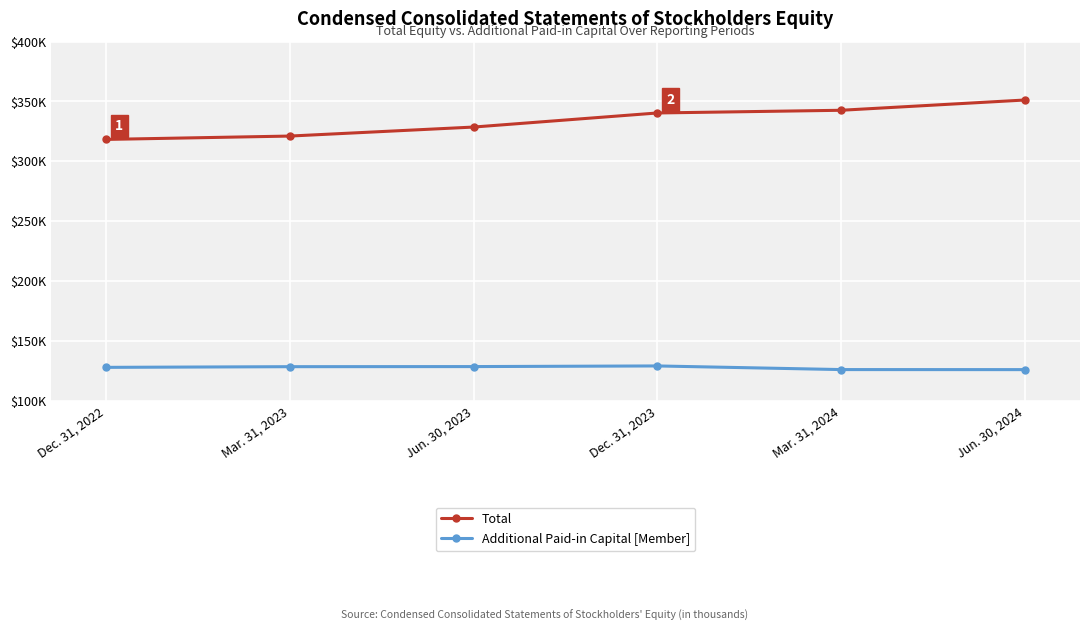

Rank the categories by Additional Paid-in Capital [Member] value from highest to lowest.

Dec. 31, 2023, Jun. 30, 2023, Mar. 31, 2023, Dec. 31, 2022, Mar. 31, 2024, Jun. 30, 2024